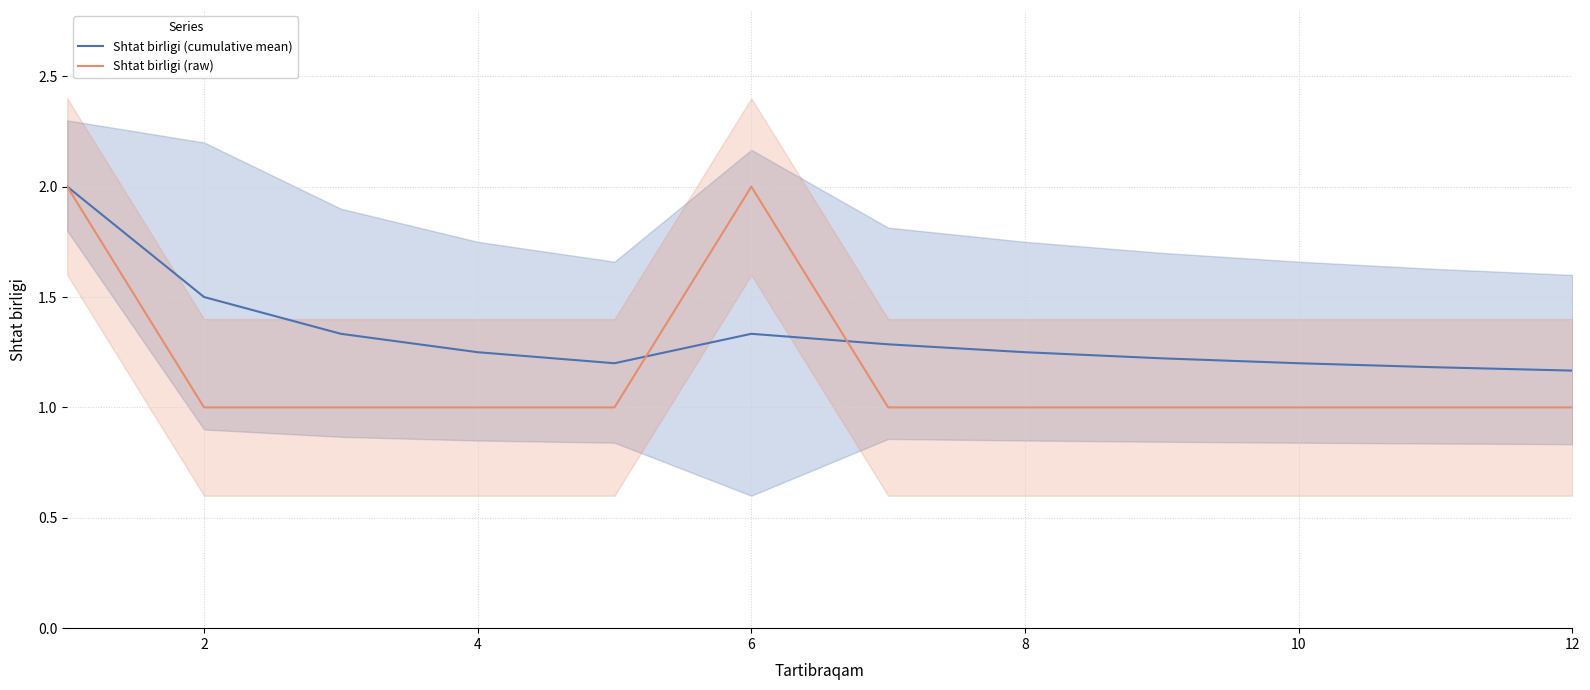

What is the approximate value of Shtat birligi (cumulative mean) at 7?

1.2